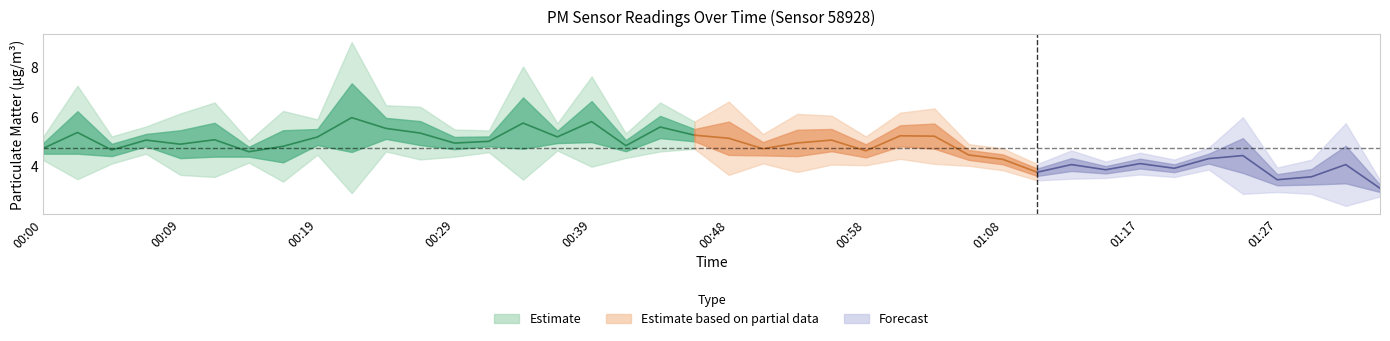

The P1 series shows 4.8 at 01:32. True or false?

True